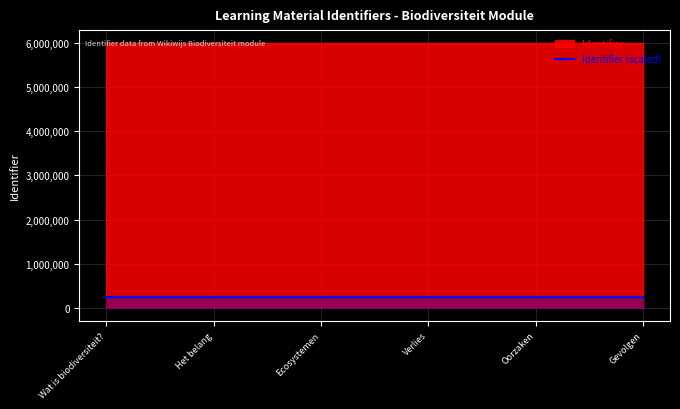

Is it true that the value at Oorzaken is 230697.5?

True